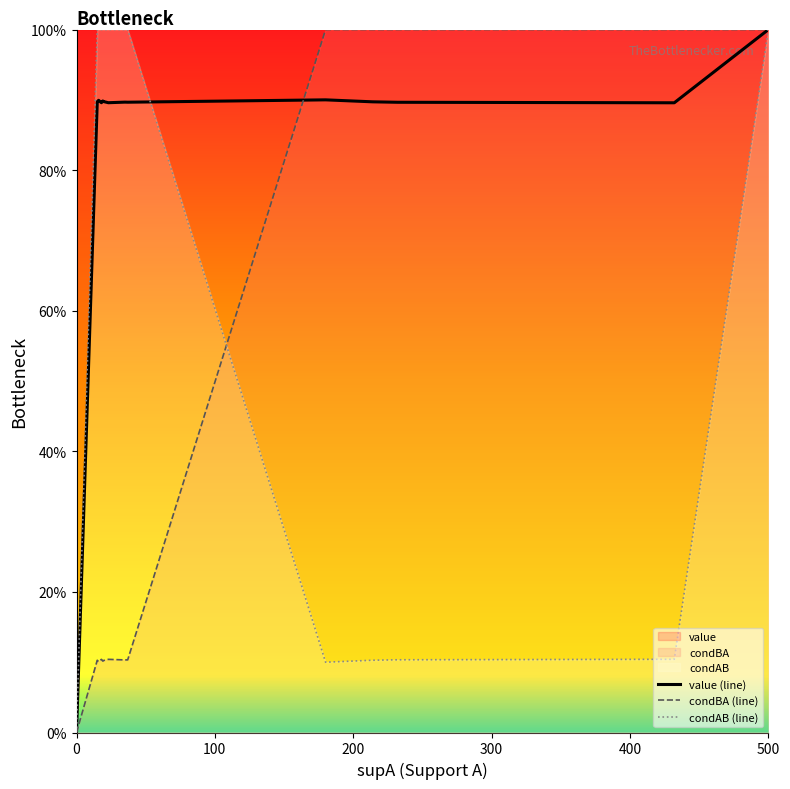

How many positive values does the condBA (line) series have?

21